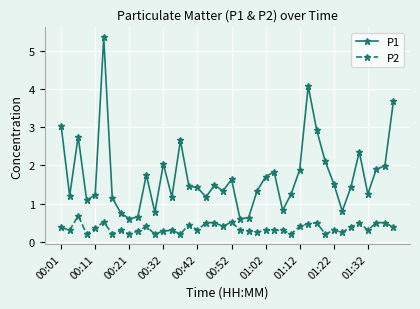

List the series in order of their overall mean, lowest first.

P2, P1